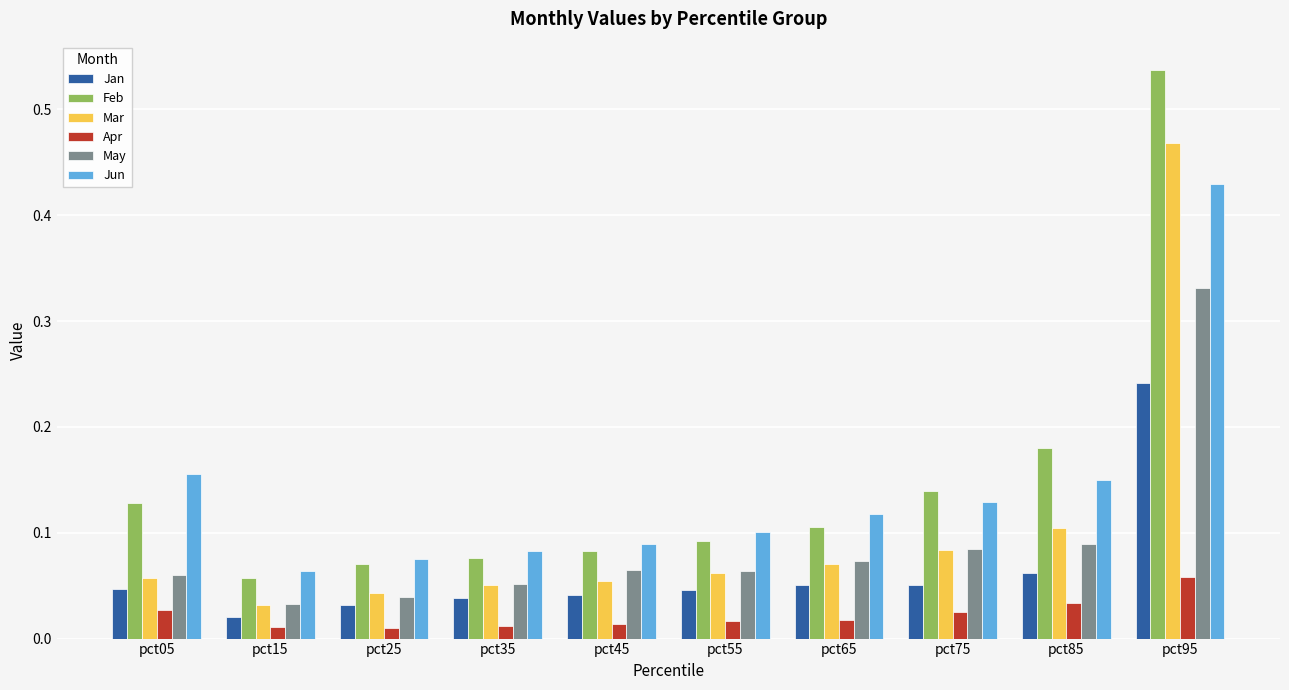

Which series has the largest total across all categories?

Feb